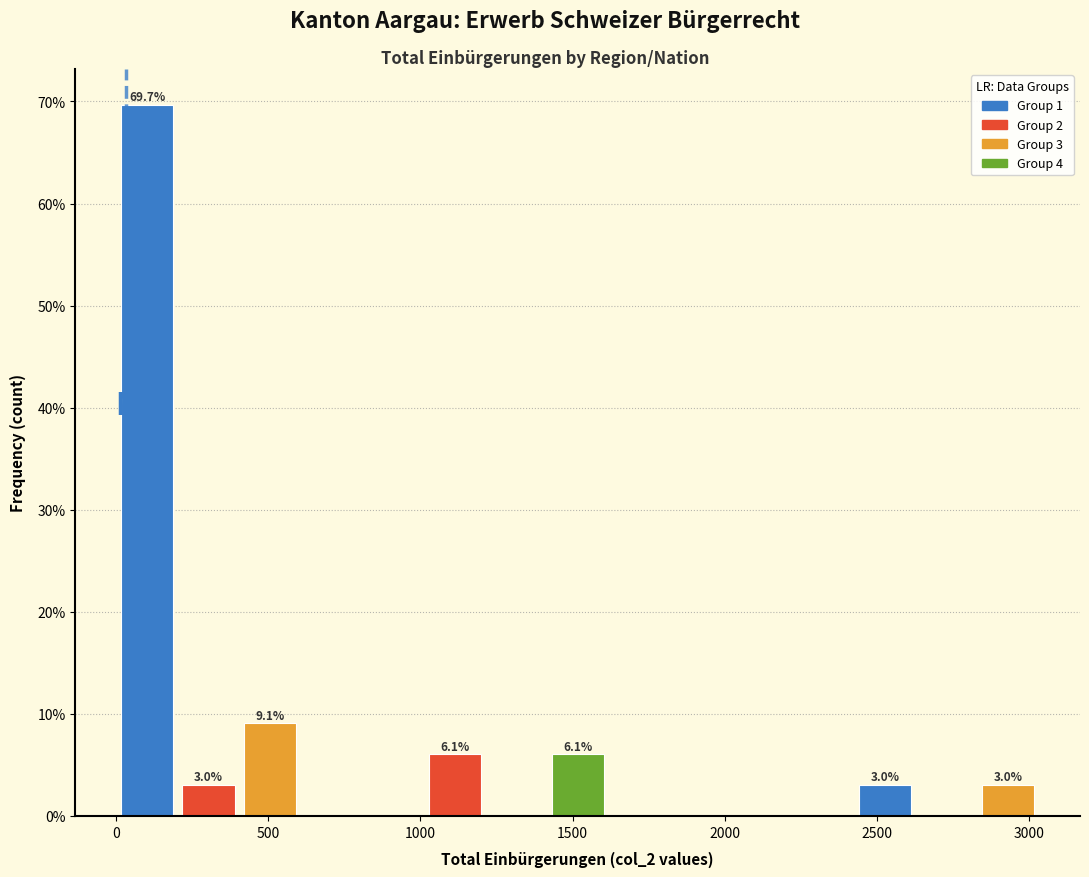

Which range on the x-axis has the tallest bar?

0 to 200